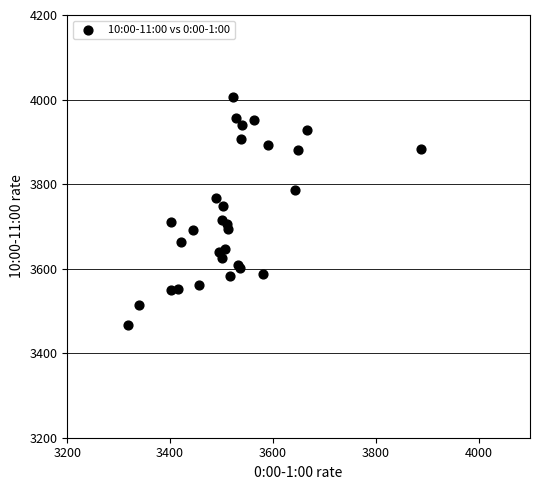

What Y value in the scatter plot is closest to 3737?

3748.2